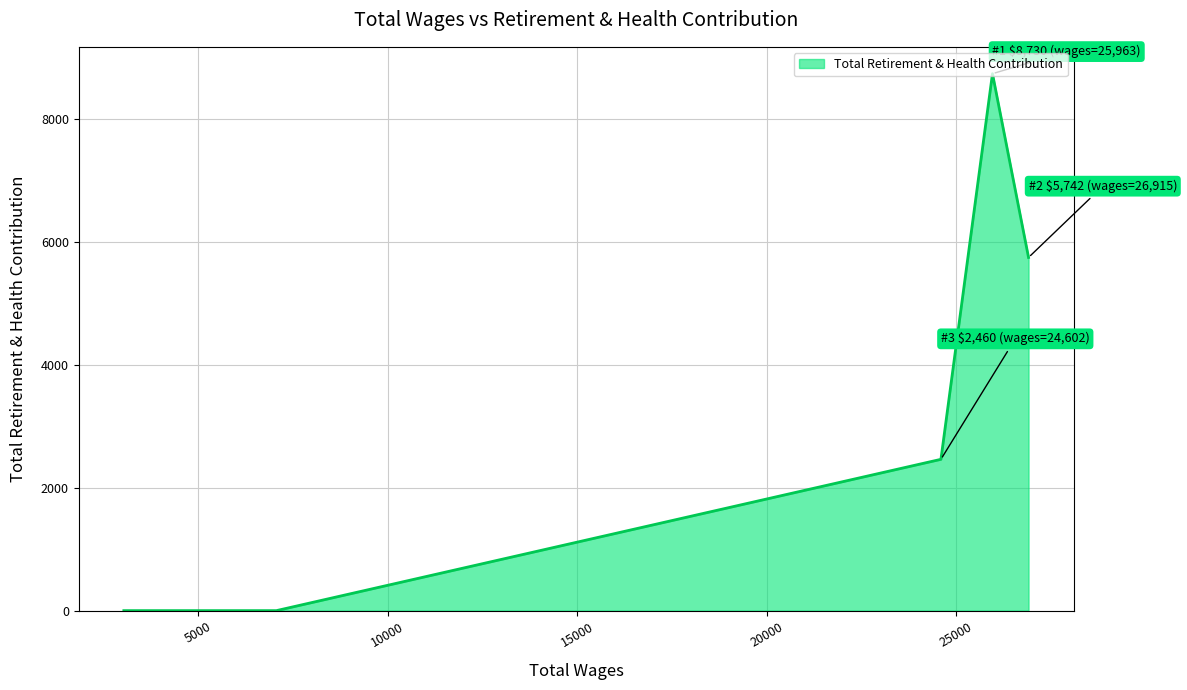

What is the difference between the second highest and second lowest values?

5742